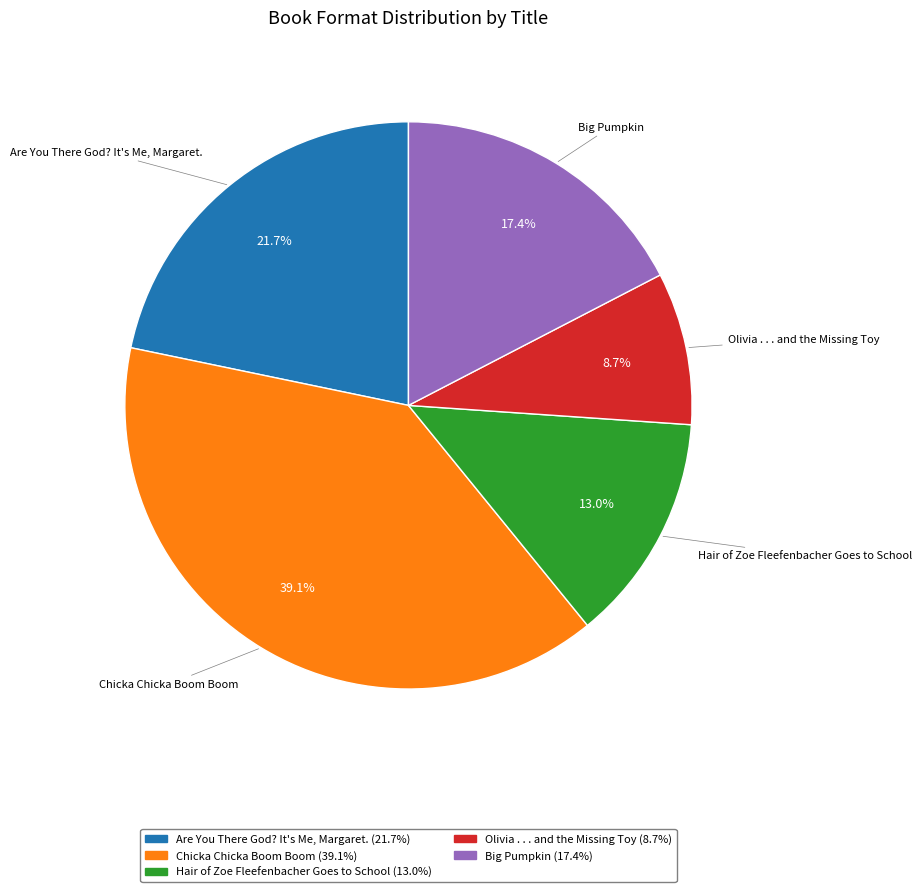

The Olivia . . . and the Missing Toy slice represents 9% of the pie. True or false?

True